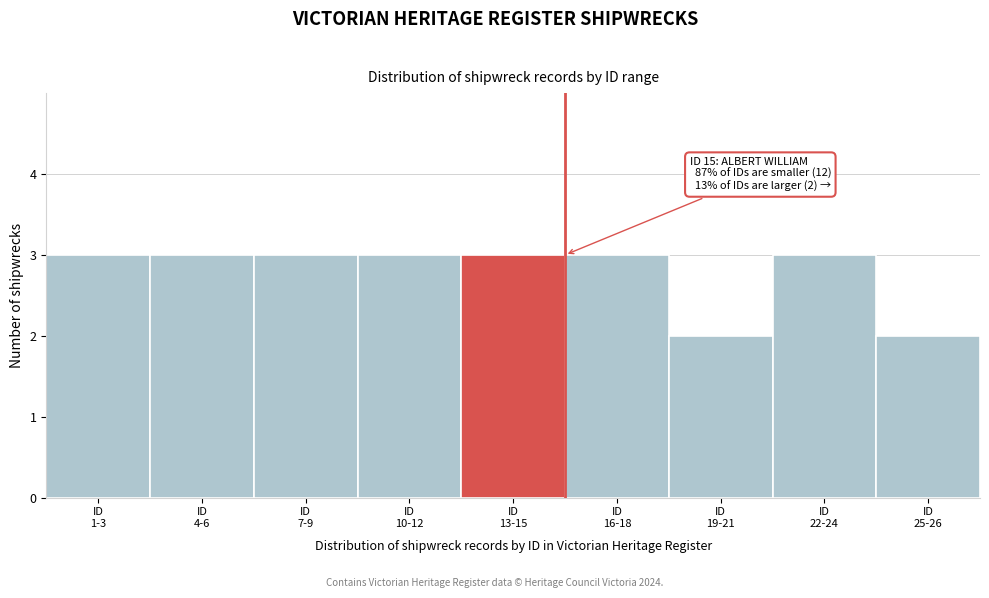

Reading left to right, what are all the values shown in this chart?

3	3	3	3	3	3	2	3	2